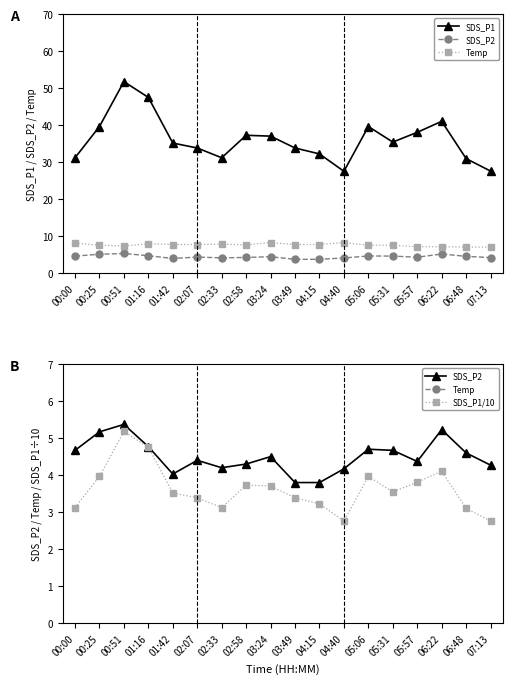

What is the average value of the SDS_P2 series?

4.5